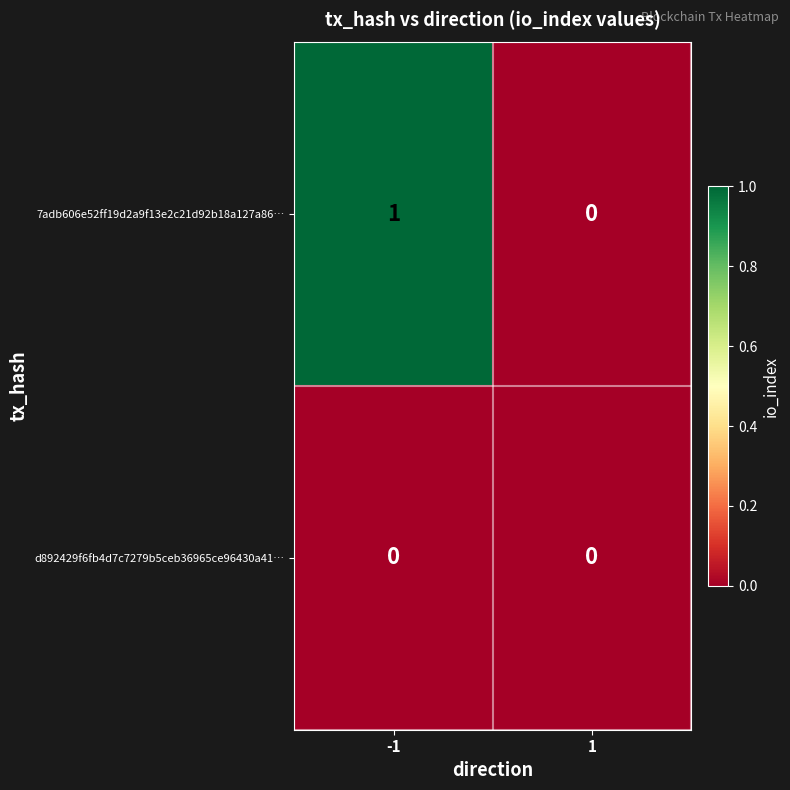

Between -1 and 1, which series saw the biggest shift?

7adb606e52ff19d2a9f13e2c21d92b18a127a86…